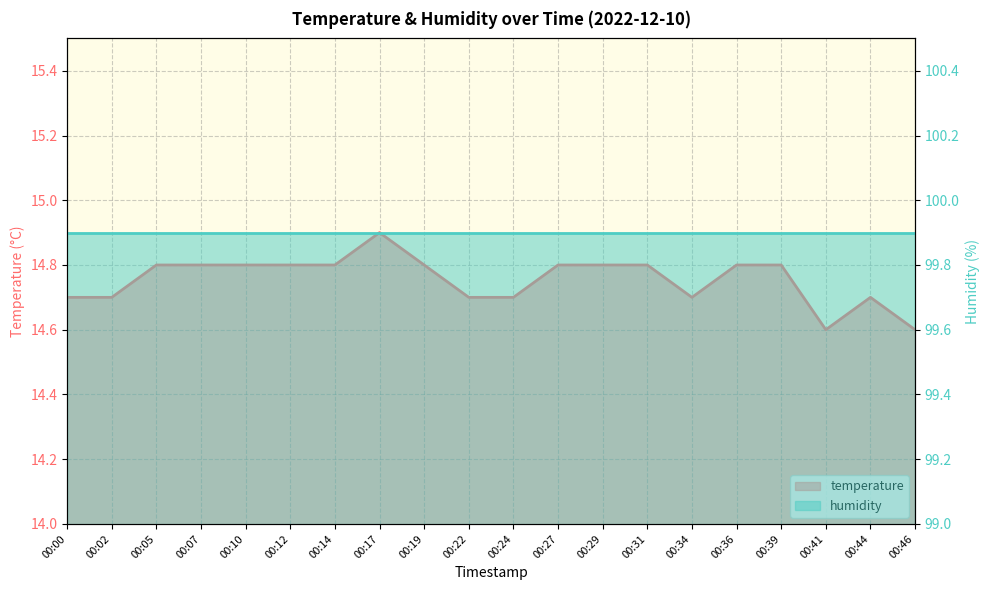

Reading left to right, transcribe all the data shown in this chart.

00:00=14.7	00:02=14.7	00:05=14.8	00:07=14.8	00:10=14.8	00:12=14.8	00:14=14.8	00:17=14.9	00:19=14.8	00:22=14.7	00:24=14.7	00:27=14.8	00:29=14.8	00:31=14.8	00:34=14.7	00:36=14.8	00:39=14.8	00:41=14.6	00:44=14.7	00:46=14.6